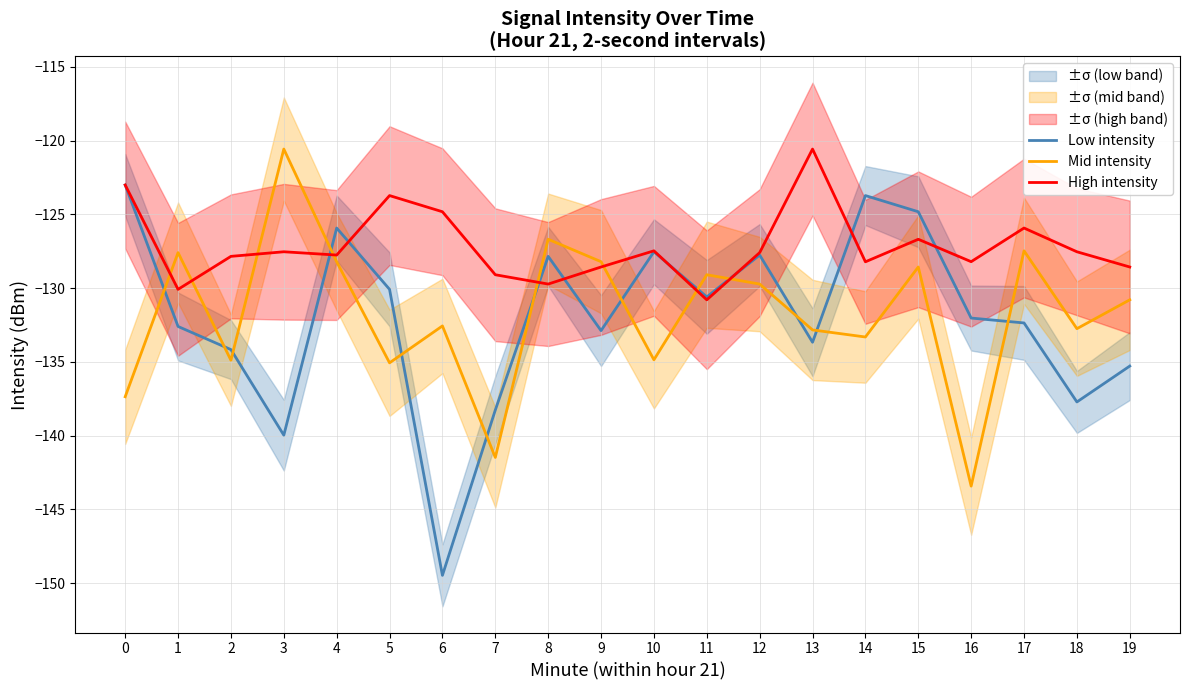

Reading left to right, list all the values displayed in this chart.

Low intensity: -123.0	-132.6	-134.2	-140.0	-125.9	-130.1	-149.5	-138.3	-127.8	-132.9	-127.5	-130.6	-127.8	-133.7	-123.7	-124.8	-132.0	-132.4	-137.7	-135.3
Mid intensity: -137.4	-127.6	-134.9	-120.6	-128.2	-135.1	-132.6	-141.5	-126.7	-128.2	-134.9	-129.1	-129.7	-132.8	-133.3	-128.6	-143.4	-127.5	-132.7	-130.8
High intensity: -123.0	-130.1	-127.8	-127.5	-127.8	-123.7	-124.8	-129.1	-129.7	-128.6	-127.5	-130.8	-127.6	-120.6	-128.2	-126.7	-128.2	-125.9	-127.5	-128.6